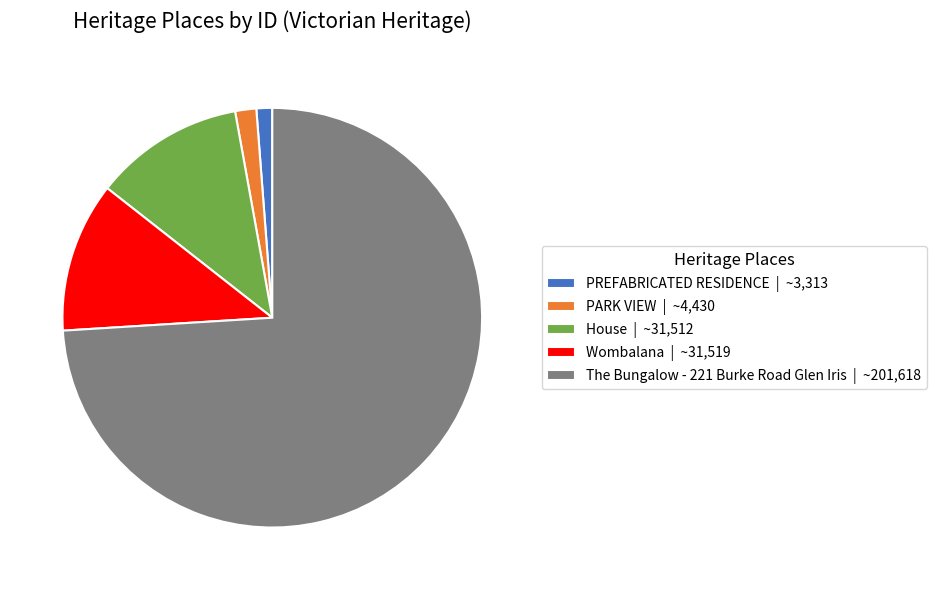

Combined, do PARK VIEW | ~4,430 and The Bungalow - 221 Burke Road Glen Iris | ~201,618 account for over 50%?

Yes